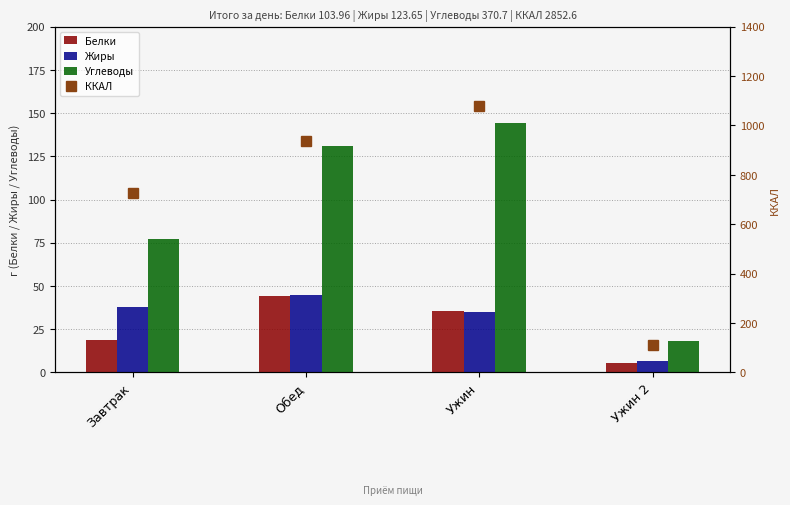

Reading left to right, what are all the values shown in this chart?

Белки: Завтрак=18.5	Обед=44.2	Ужин=35.7	Ужин 2=5.6
Жиры: Завтрак=38.0	Обед=44.5	Ужин=34.7	Ужин 2=6.4
Углеводы: Завтрак=77.4	Обед=131.1	Ужин=144.0	Ужин 2=18.2
ККАЛ: Завтрак=725.9	Обед=935.9	Ужин=1078.0	Ужин 2=112.8